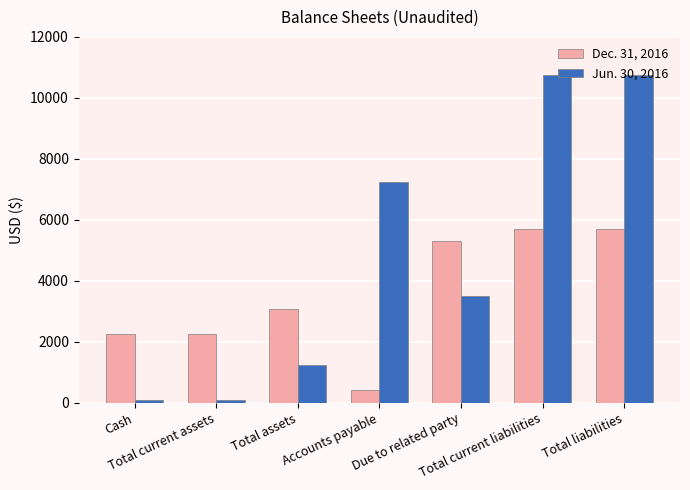

What is the average value of the Jun. 30, 2016 series?

4812